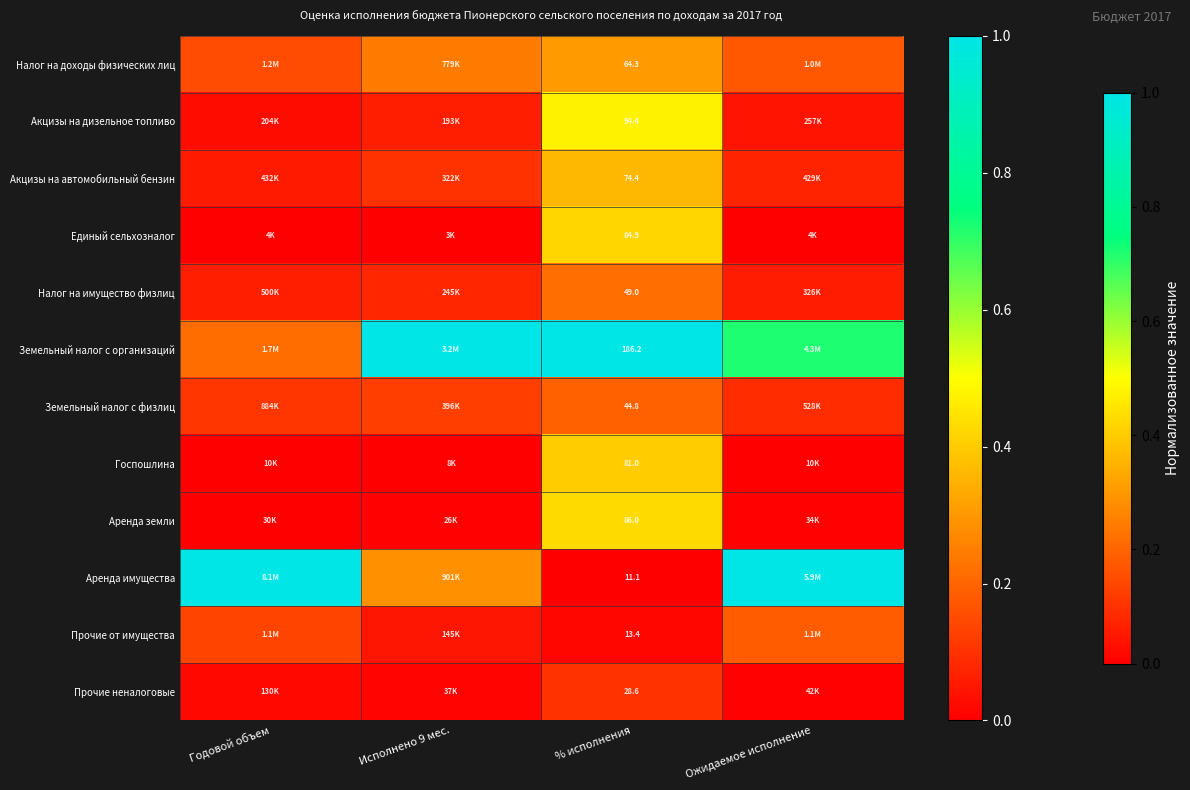

Rank the series at % исполнения from highest to lowest value.

Земельный налог с организаций, Акцизы на дизельное топливо, Аренда земли, Единый сельхозналог, Госпошлина, Акцизы на автомобильный бензин, Налог на доходы физических лиц, Налог на имущество физлиц, Земельный налог с физлиц, Прочие неналоговые, Прочие от имущества, Аренда имущества